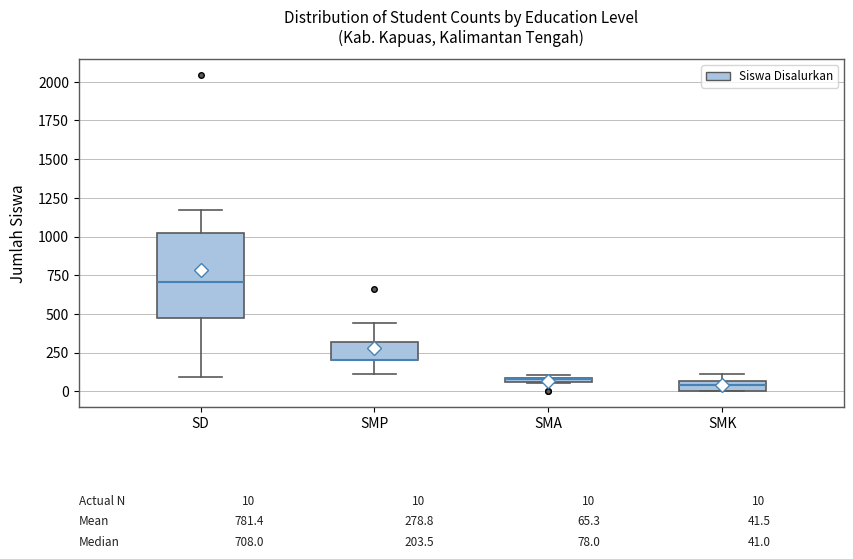

Comparing the boxes themselves (not the whiskers), which one is the tallest?

SD